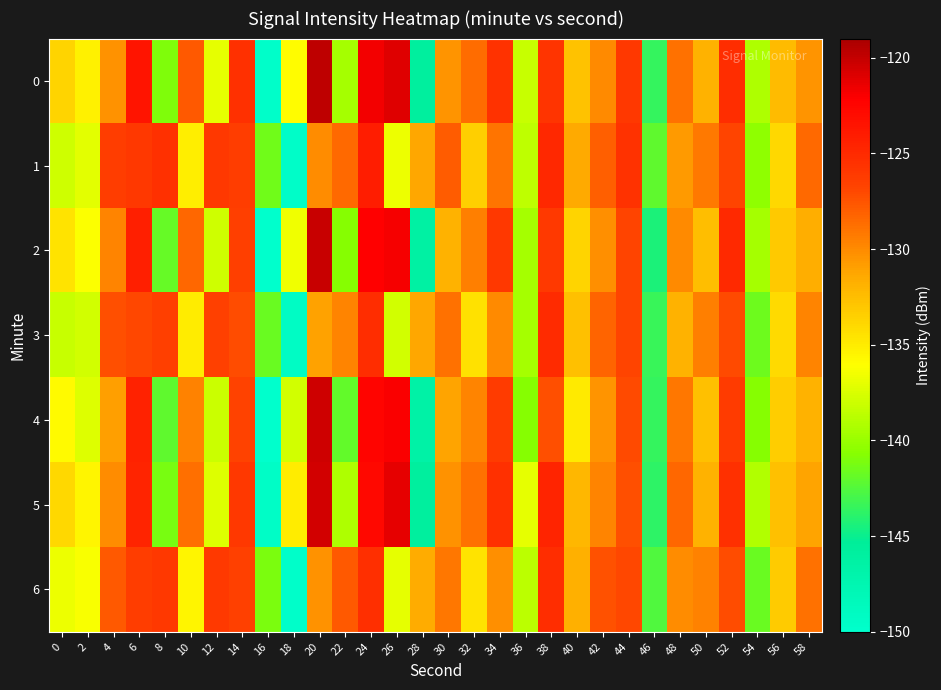

How many categories are shown in the chart?

30